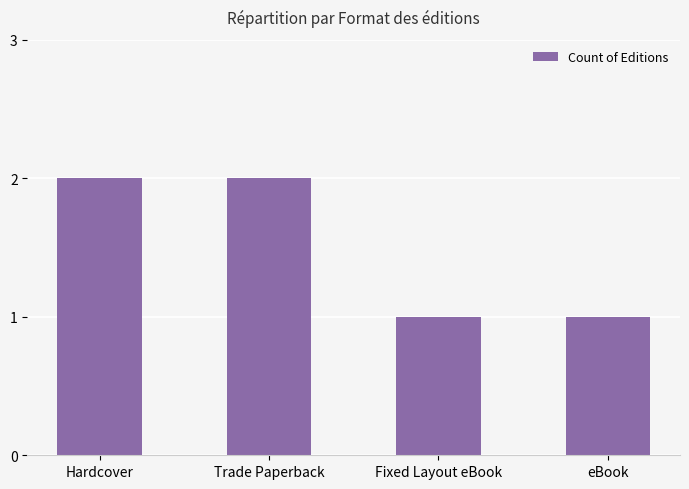

The value at eBook is 1. True or false?

True